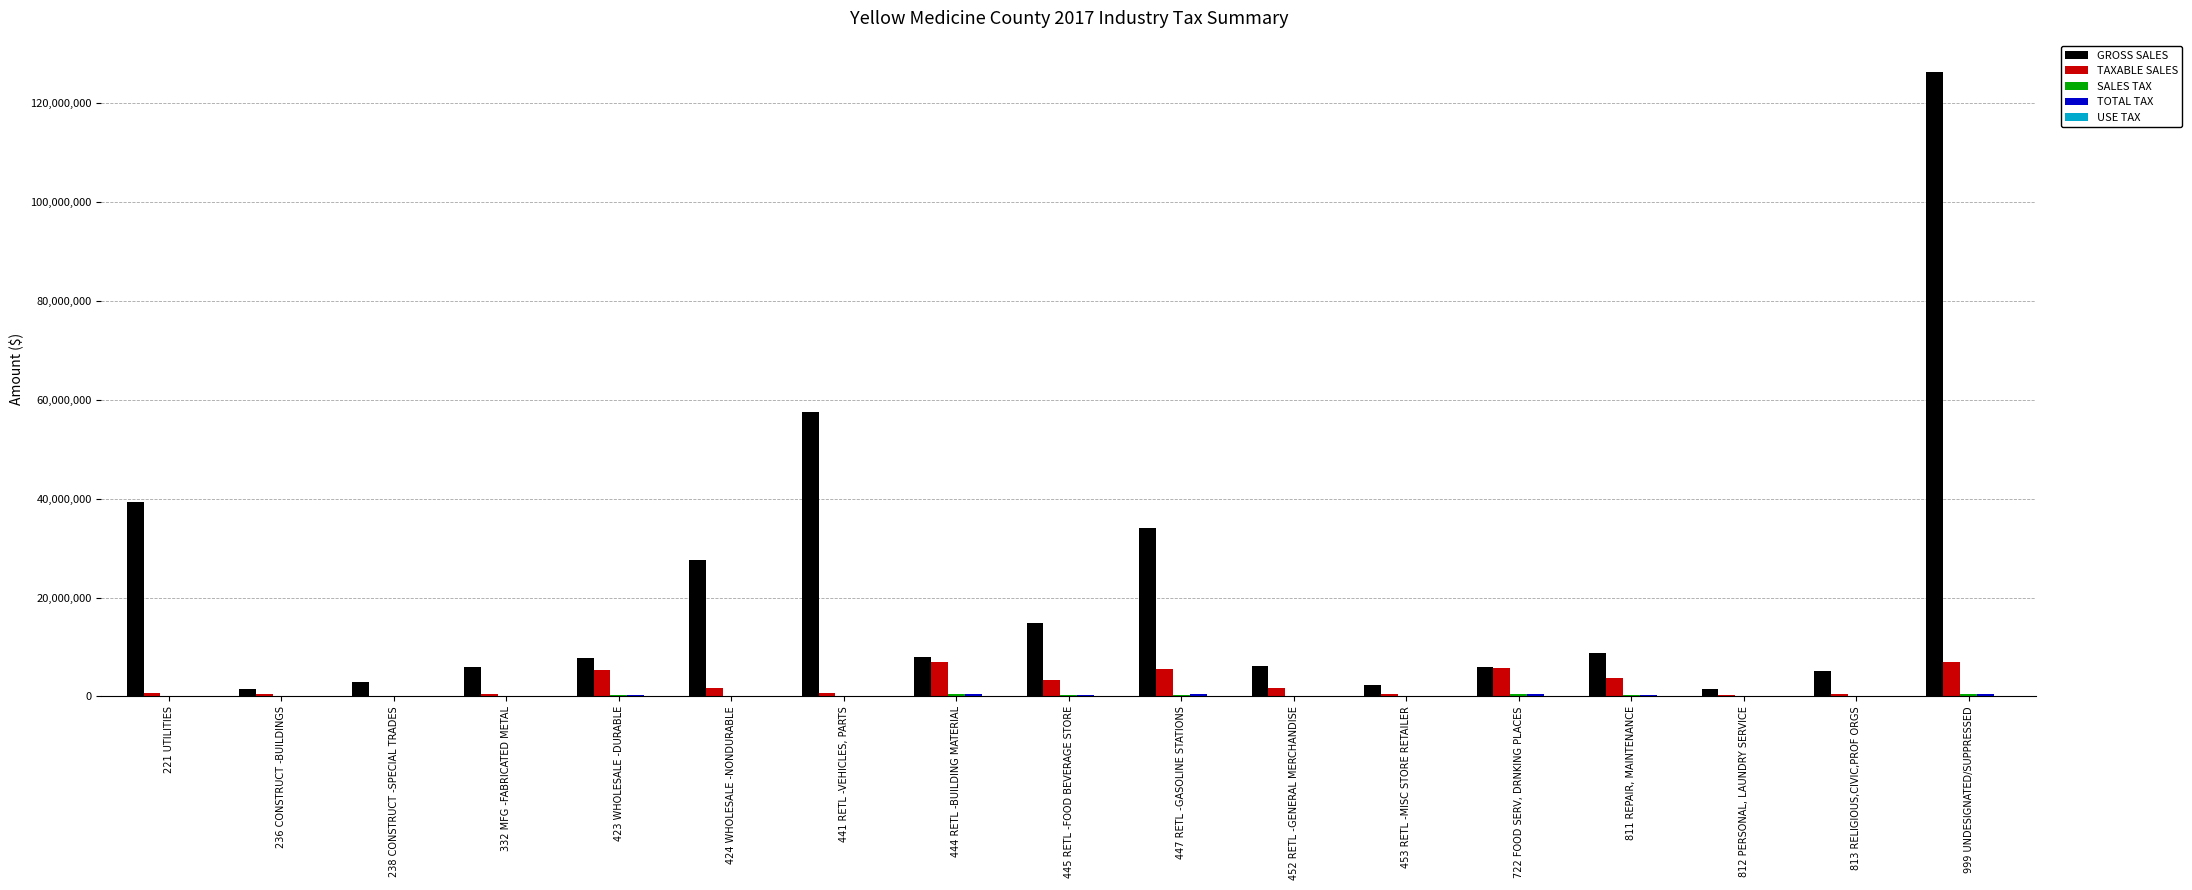

Is it true that TAXABLE SALES equals 5789076 at 722 FOOD SERV, DRNKING PLACES?

True